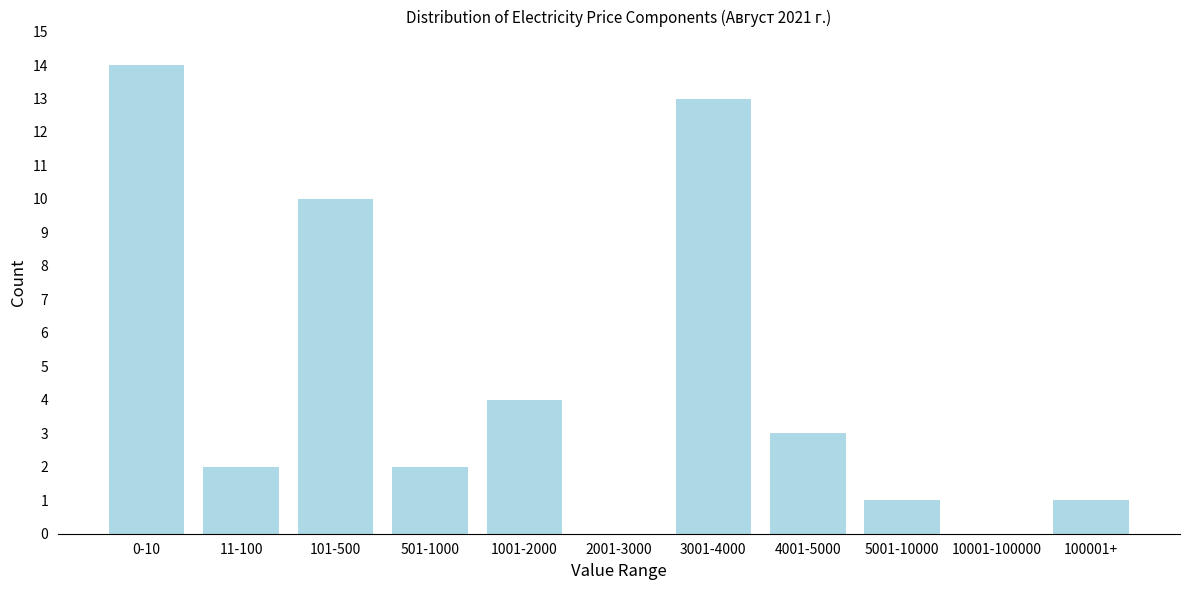

Reading right to left, list all the values displayed in this chart.

100001+=1	10001-100000=0	5001-10000=1	4001-5000=3	3001-4000=13	2001-3000=0	1001-2000=4	501-1000=2	101-500=10	11-100=2	0-10=14